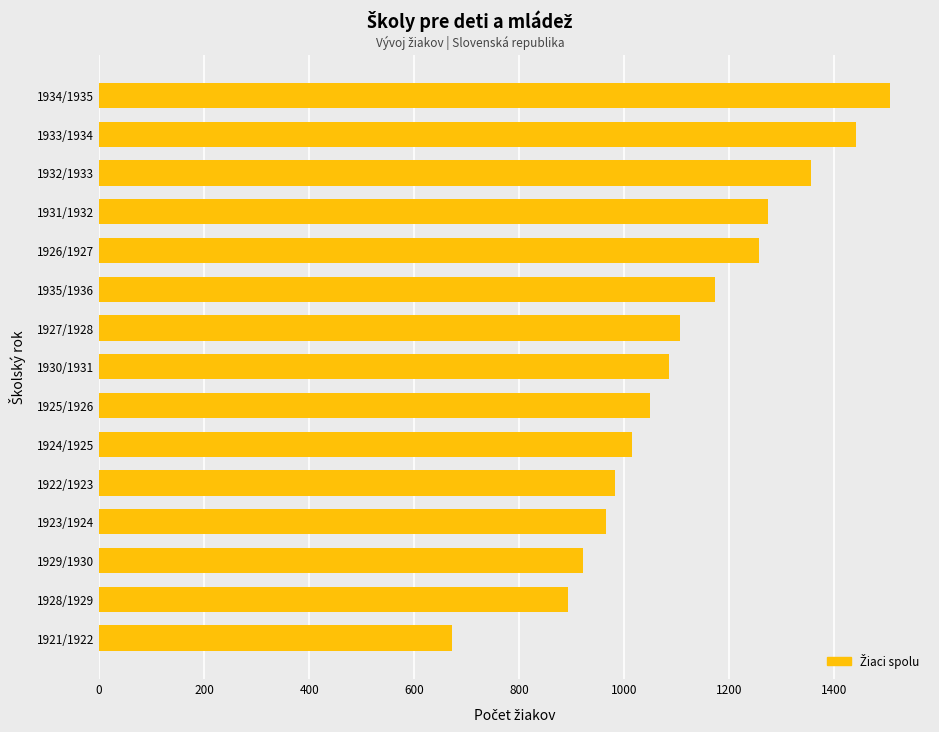

Is it true that the value at 1928/1929 is 893?

True